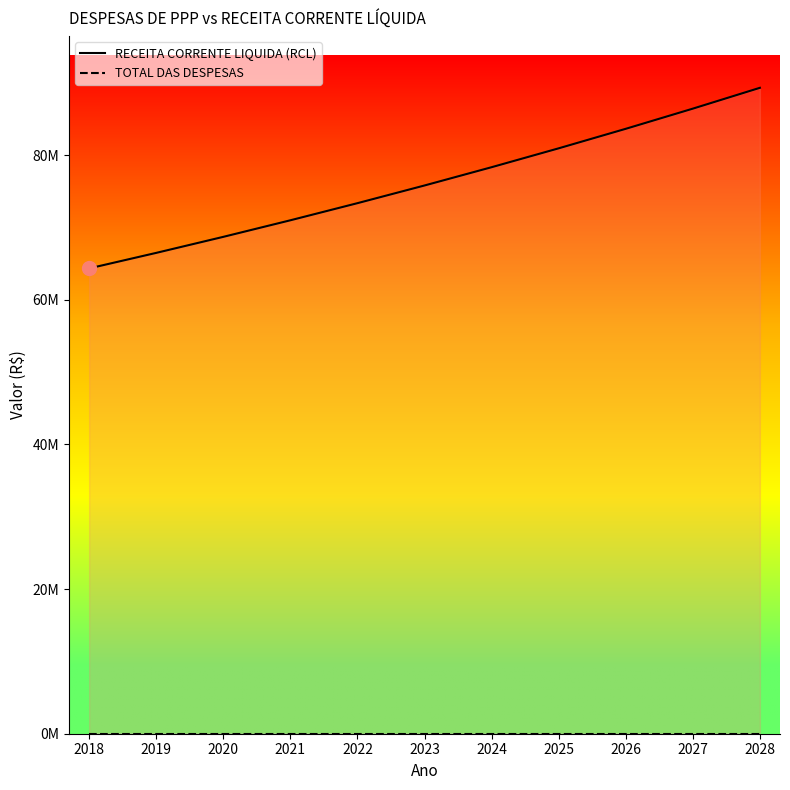

What is the total value across all series at 2026?

83645625.3